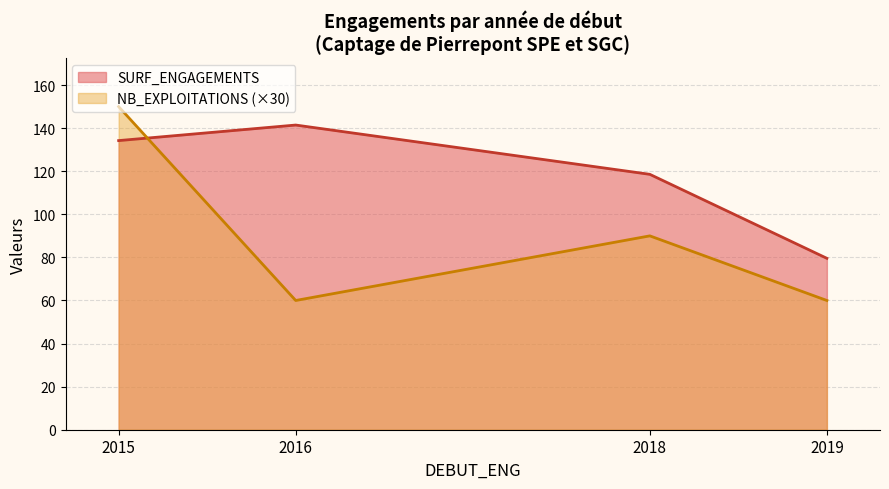

At which label is SURF_ENGAGEMENTS closest to 110?

2018